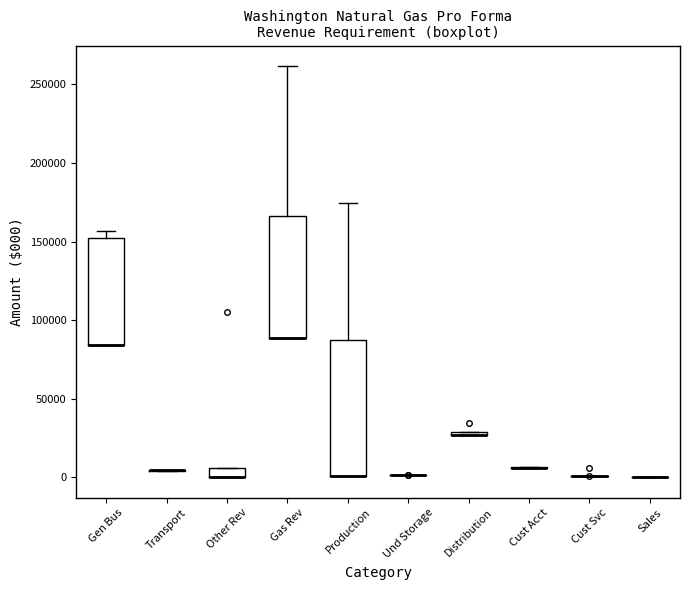

Which box is the tallest, from its lower edge to its upper edge?

Production